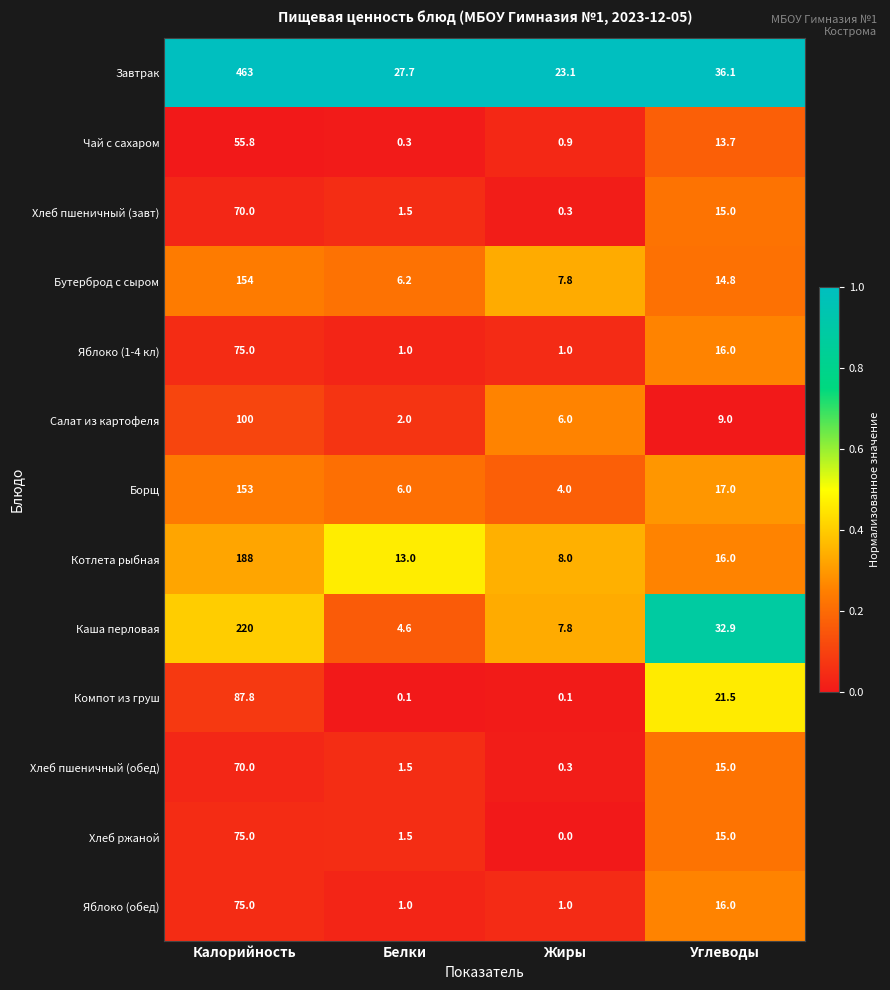

Which series changed the most between Белки and Углеводы?

Каша перловая